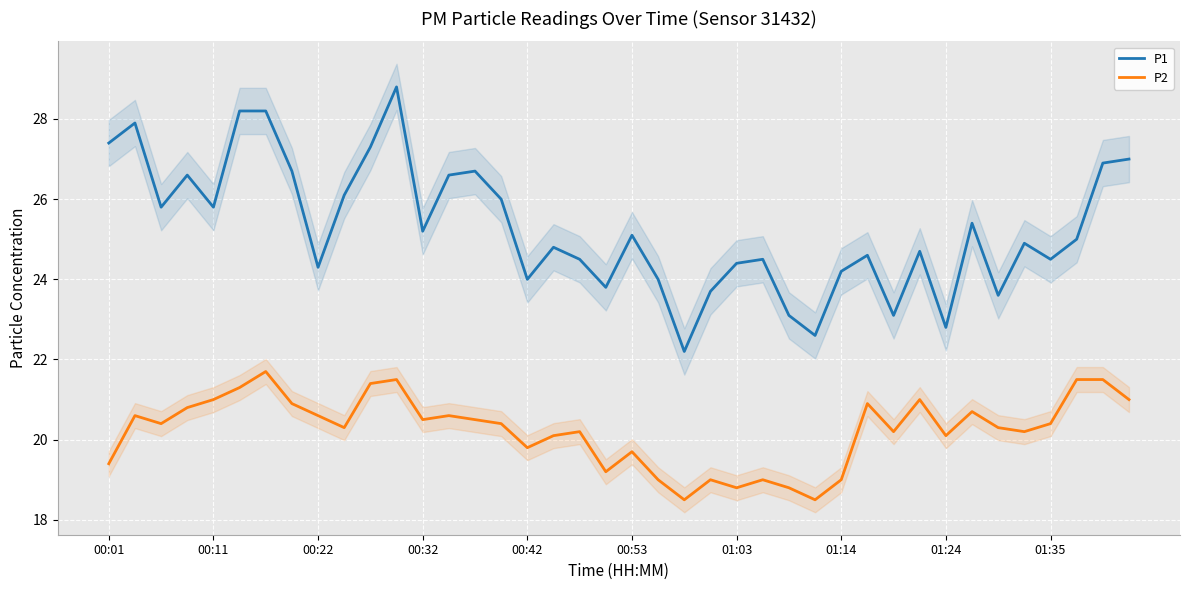

What is the minimum value for P2?

18.5